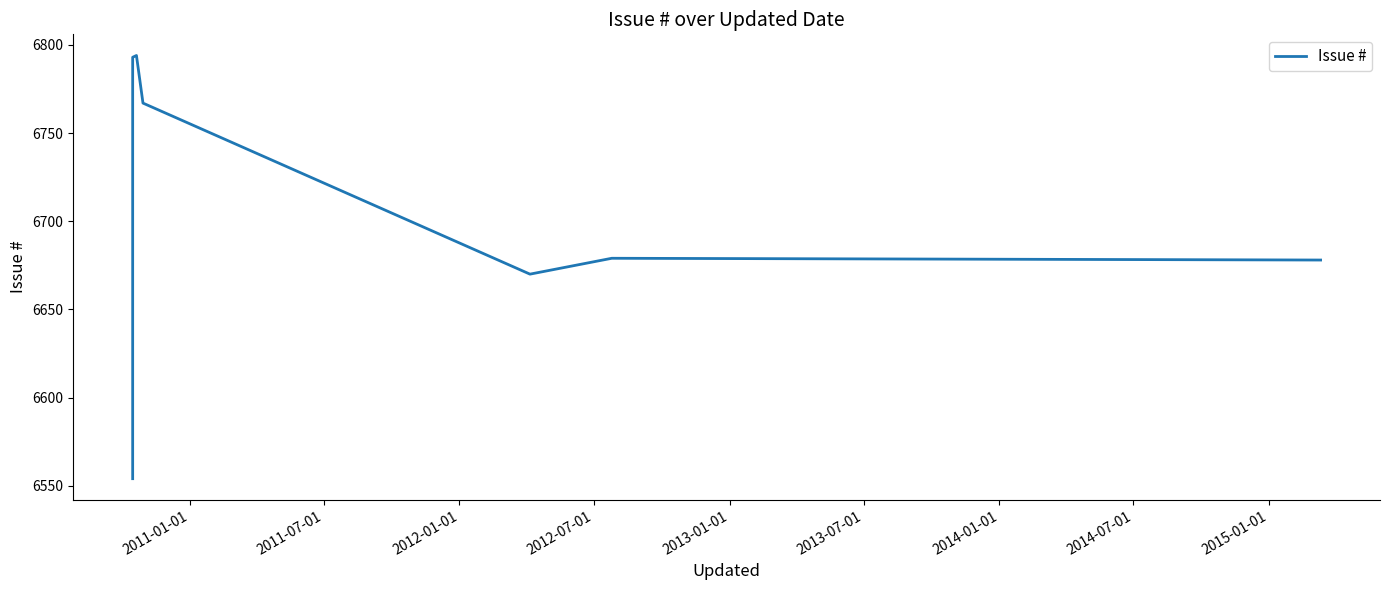

What is the smallest value displayed?

6554